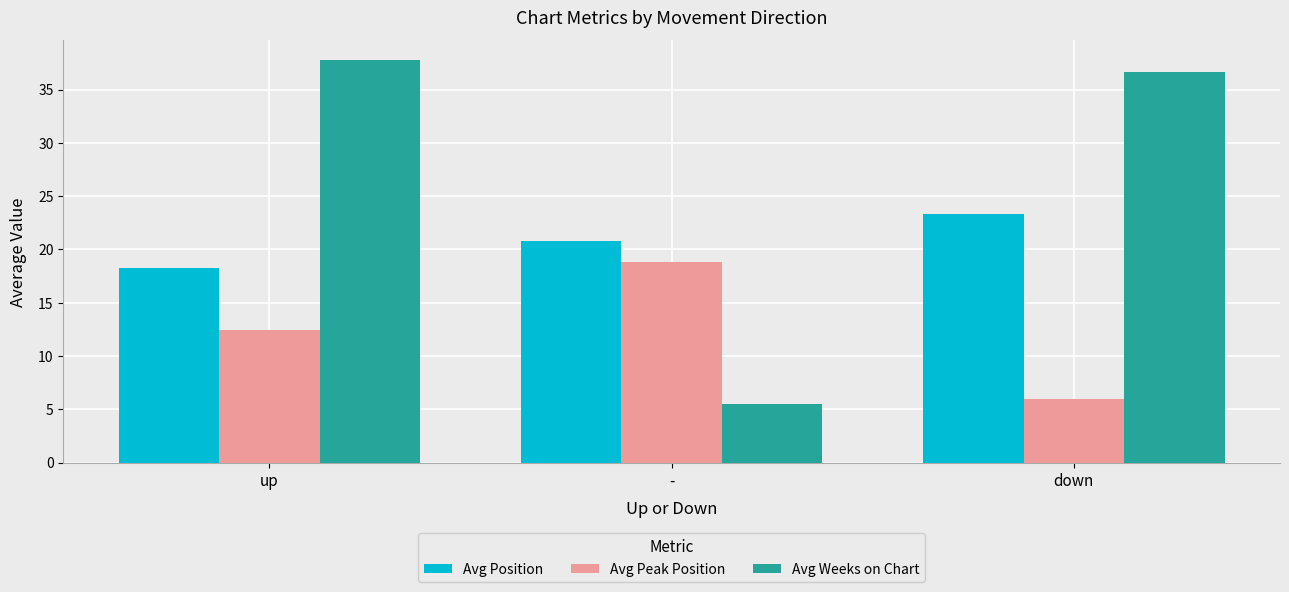

Are the bars horizontal?

No